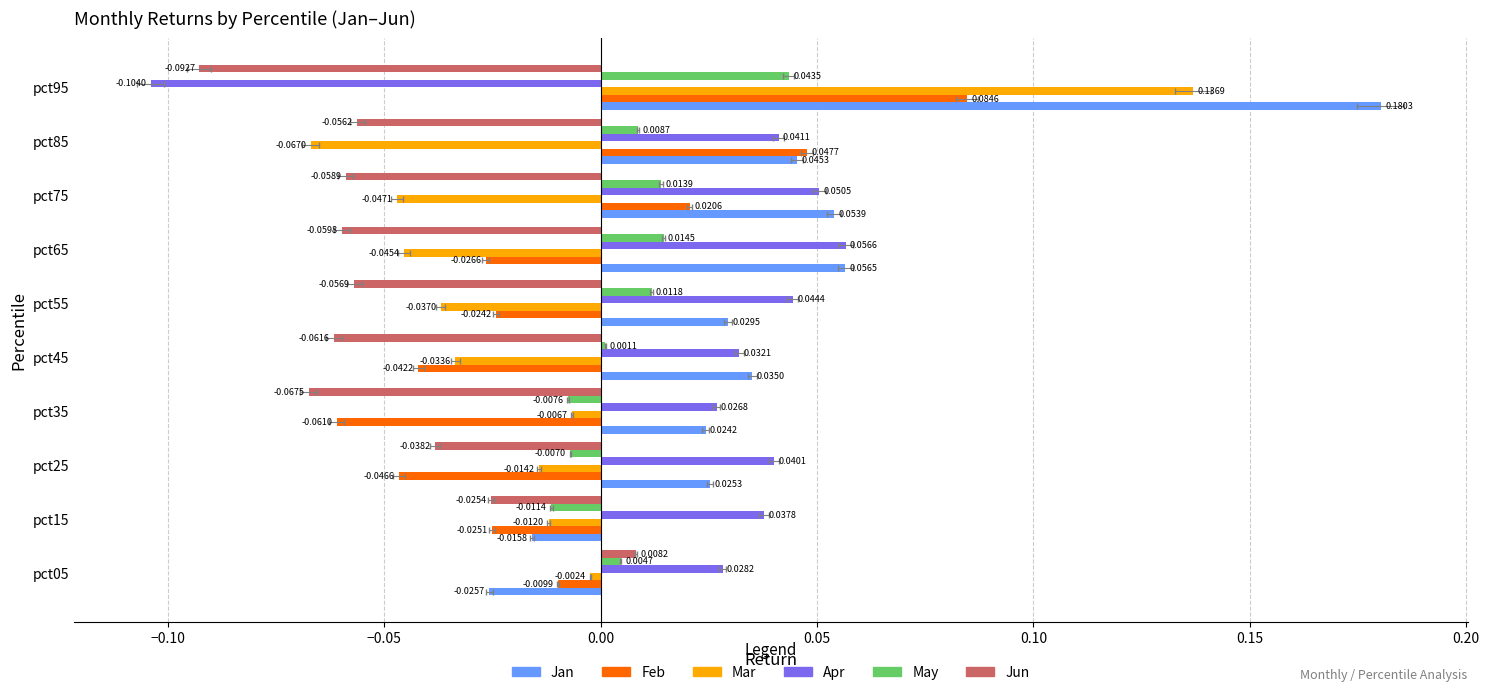

How many positive values does the May series have?

7